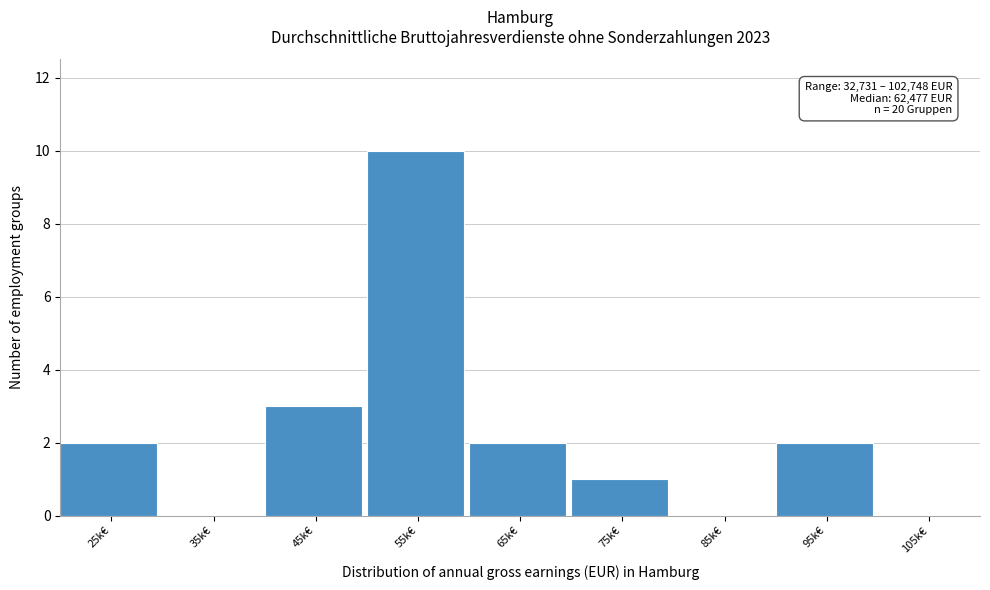

Reading left to right, what are all the values shown in this chart?

25k€=2	35k€=0	45k€=3	55k€=10	65k€=2	75k€=1	85k€=0	95k€=2	105k€=0